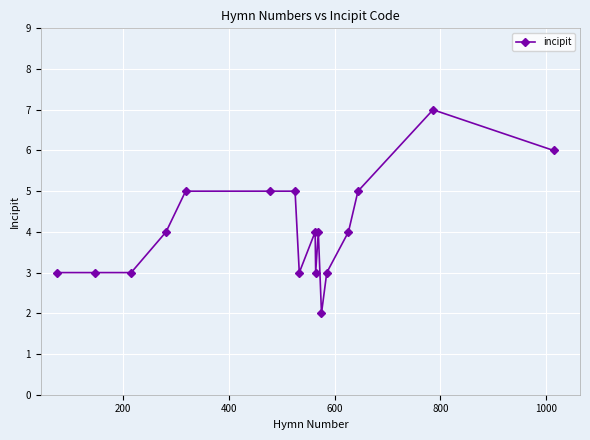

What is the greatest value displayed?

7